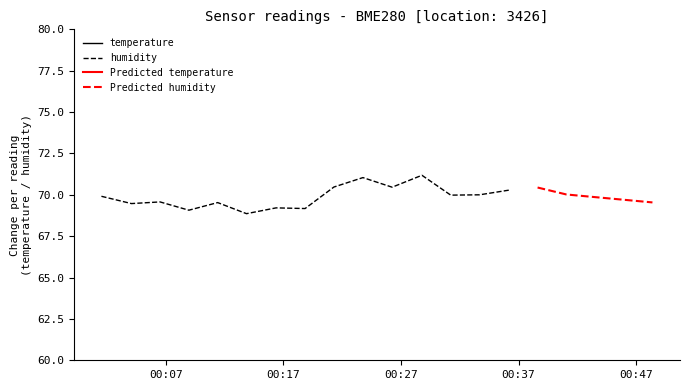

What is the value of the humidity point at the 14th from the left?

70.0